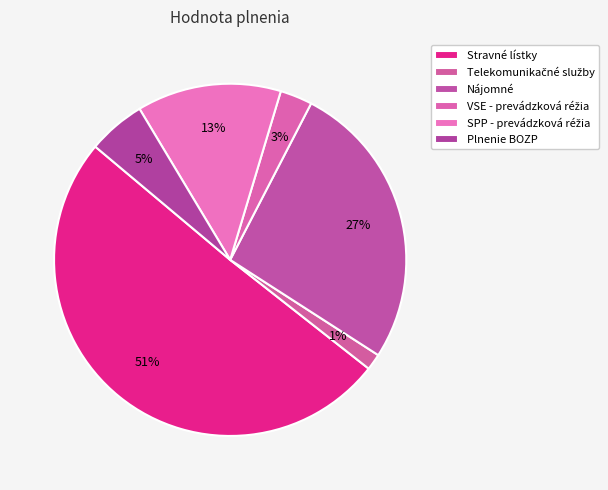

Rank the categories by value from highest to lowest.

Stravné lístky, Nájomné, SPP - prevádzková réžia, Plnenie BOZP, VSE - prevádzková réžia, Telekomunikačné služby